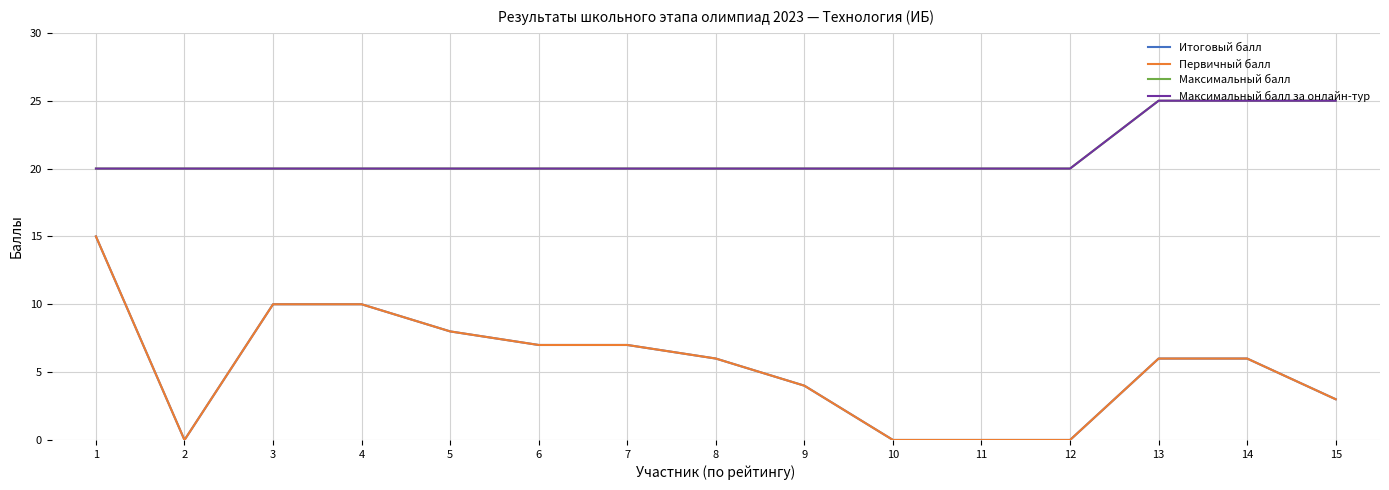

What is the spread (max minus min) of values at 11?

20